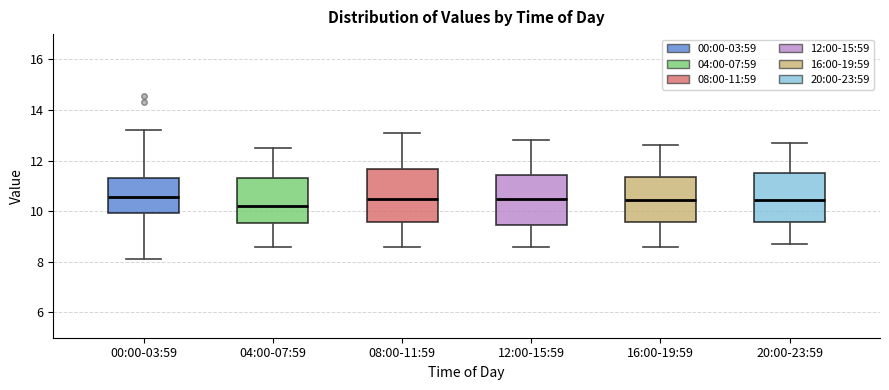

Where does the upper whisker of the box for 20:00-23:59 end on the y-axis? The values are not printed on the chart, so give them approximately, as read against the axis.

12.8